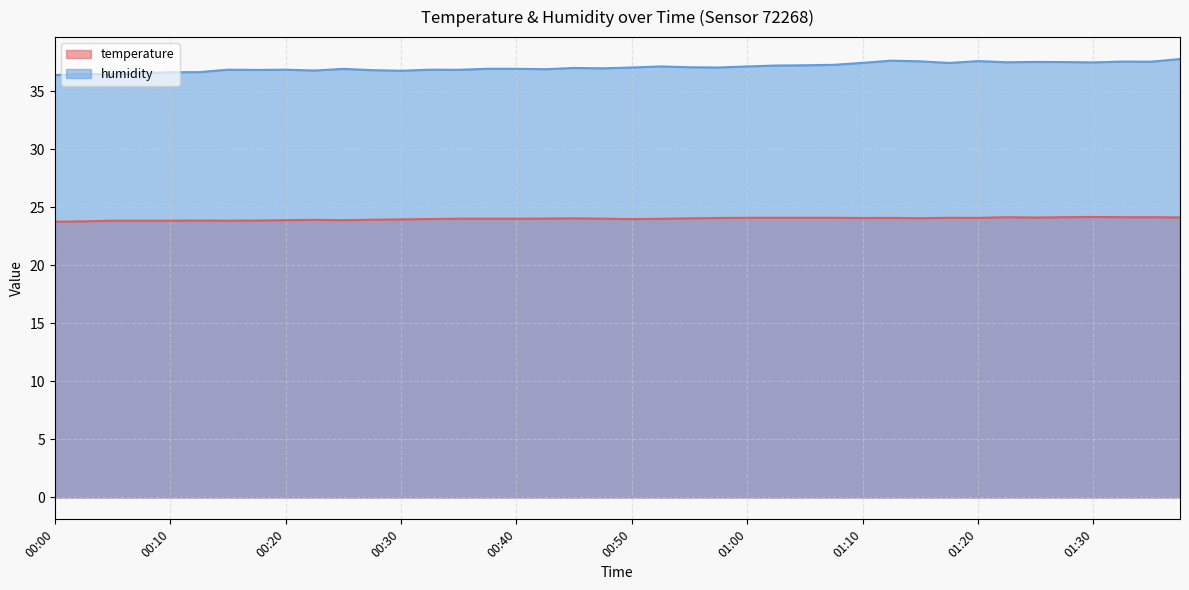

Rank the categories by humidity value from highest to lowest.

01:37, 01:13, 01:20, 01:15, 01:32, 01:35, 01:25, 01:28, 01:23, 01:30, 01:10, 01:18, 01:08, 01:05, 01:03, 00:53, 01:00, 00:55, 00:50, 00:58, 00:45, 00:48, 00:38, 00:40, 00:25, 00:43, 00:15, 00:20, 00:33, 00:35, 00:18, 00:28, 00:23, 00:30, 00:13, 00:10, 00:08, 00:03, 00:05, 00:00